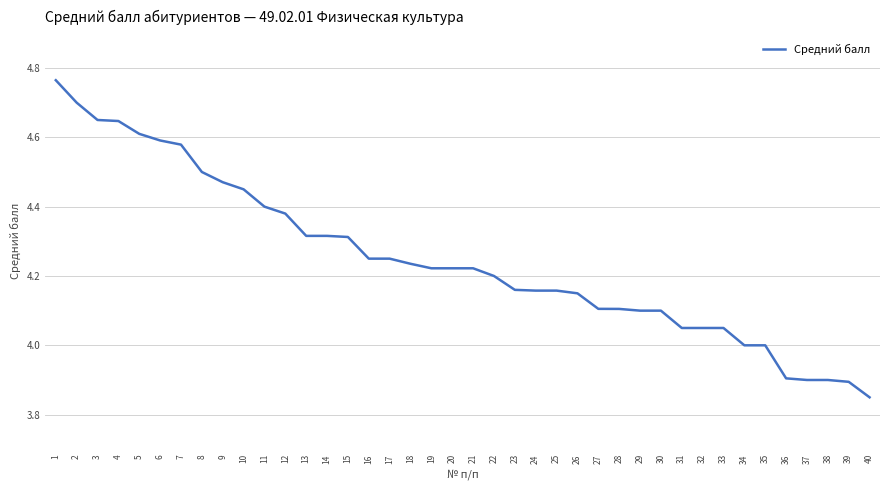

Count the number of categories in the chart.

40